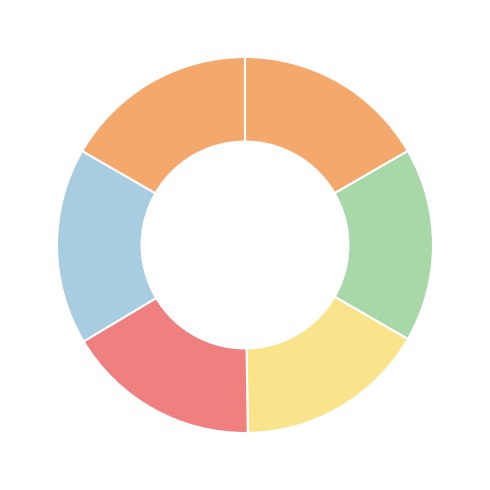

How many slices are in this pie chart?

6